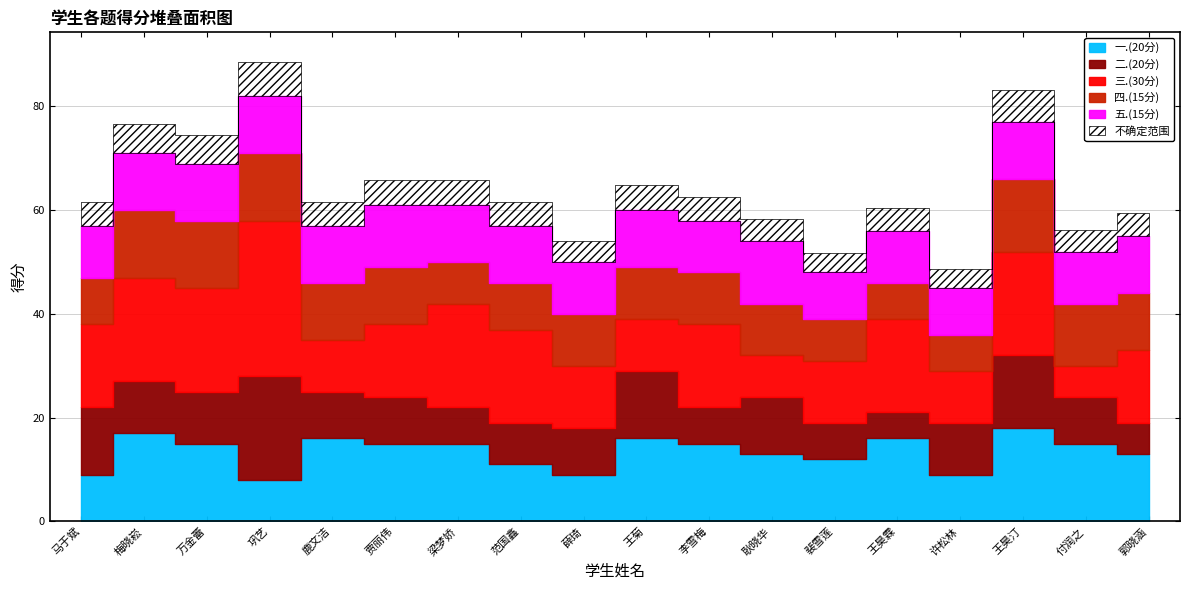

Which series has the largest range (max minus min)?

三.(30分)